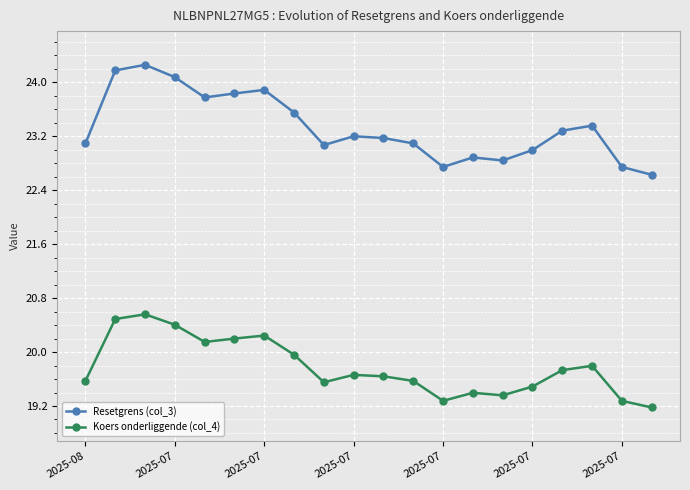

True or false: Koers onderliggende (col_4) and Resetgrens (col_3) cross at least once.

False